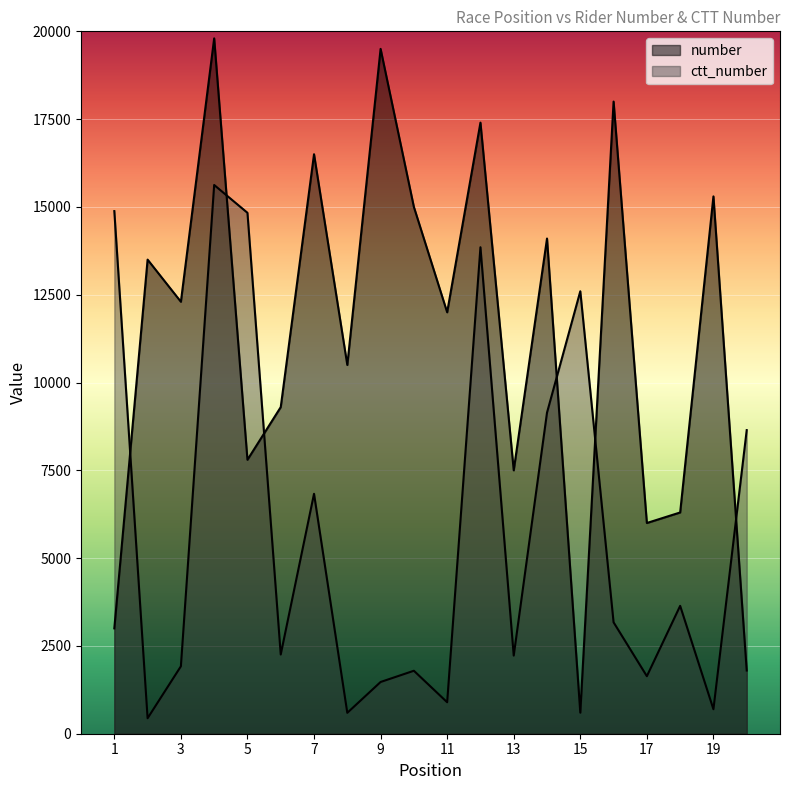

Rank the series by their maximum value, from lowest to highest.

ctt_number, number